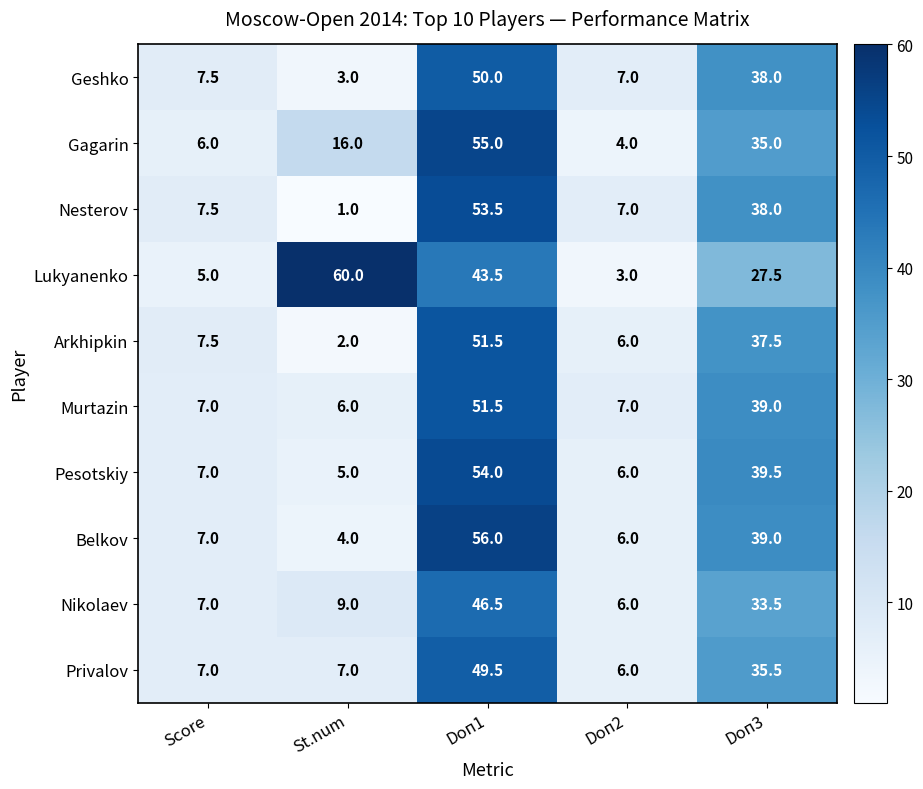

Which series has the largest range (max minus min)?

Lukyanenko